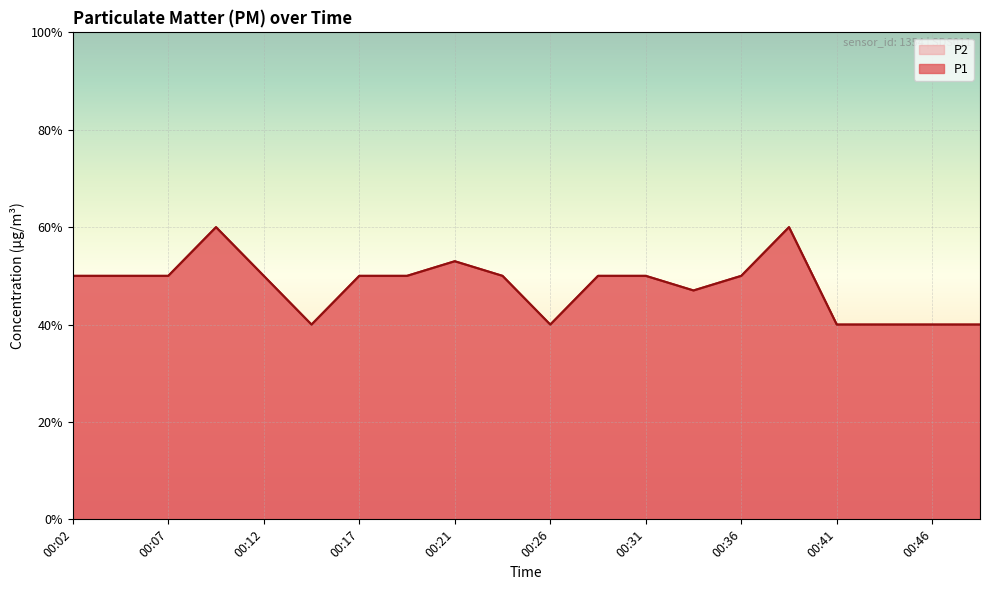

The value of P2 at 00:31 is 0.5. True or false?

True